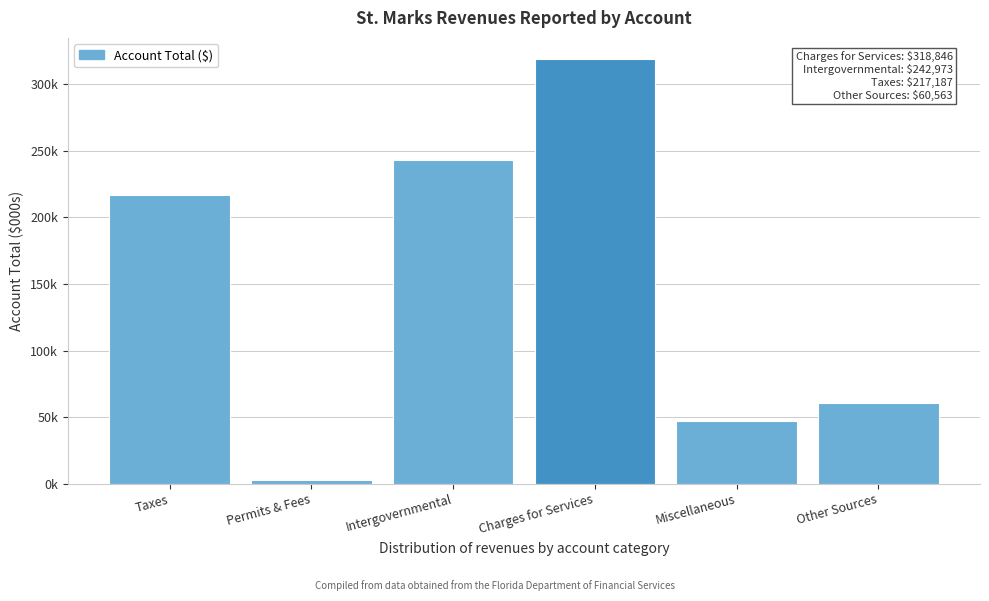

Does the chart contain any negative values?

No